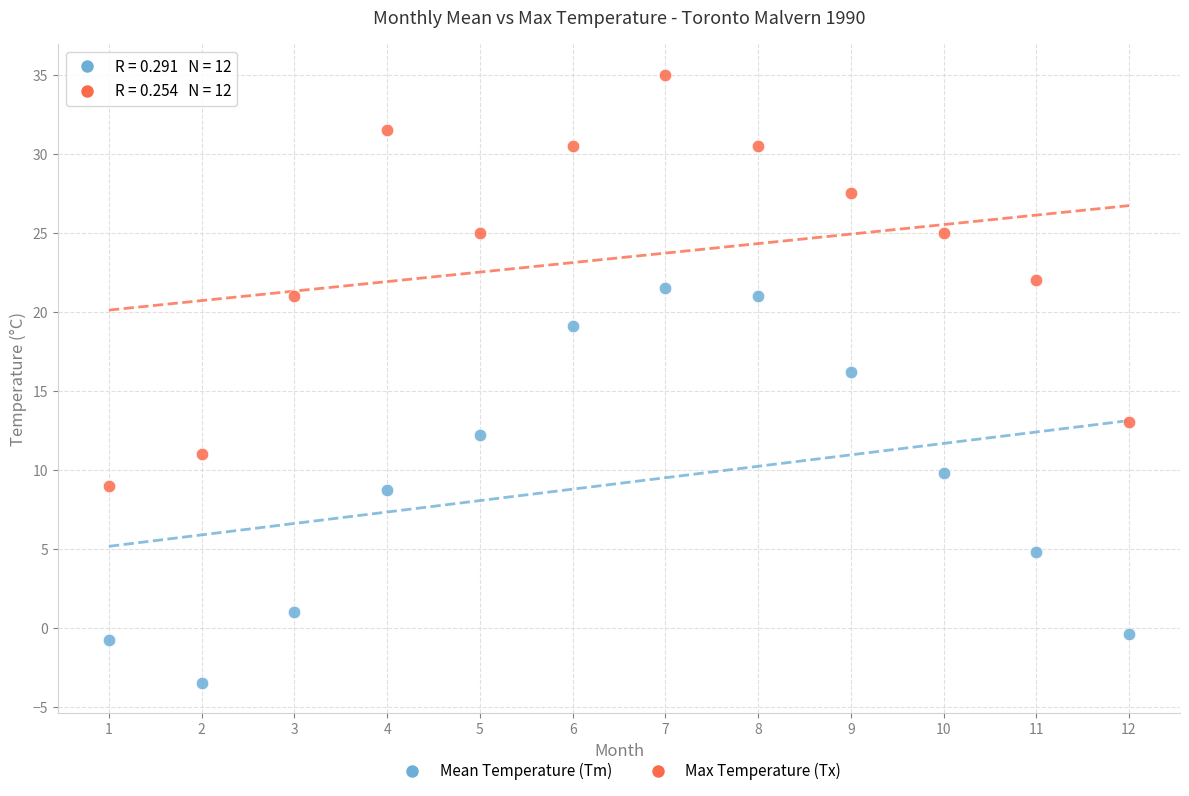

Across all data points, what is the range of X values (max minus min)?

11.0